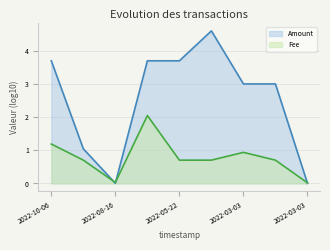

After their last crossing, which series has the higher values: Fee or Amount?

Fee